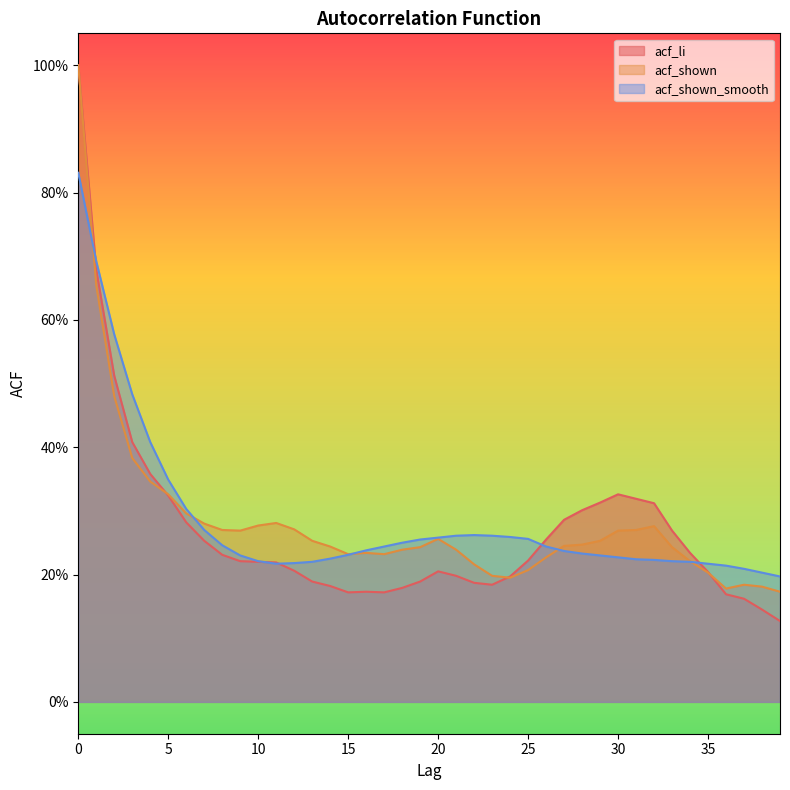

Where do acf_li and acf_shown_smooth first cross each other?

0 and 1